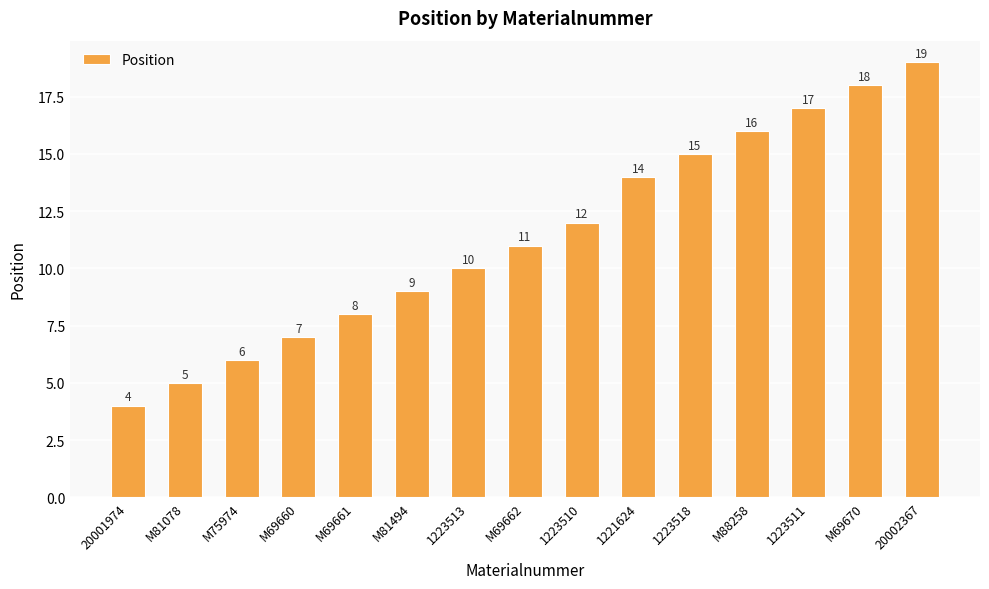

What is the difference between the values at 1223518 and M69662?

4